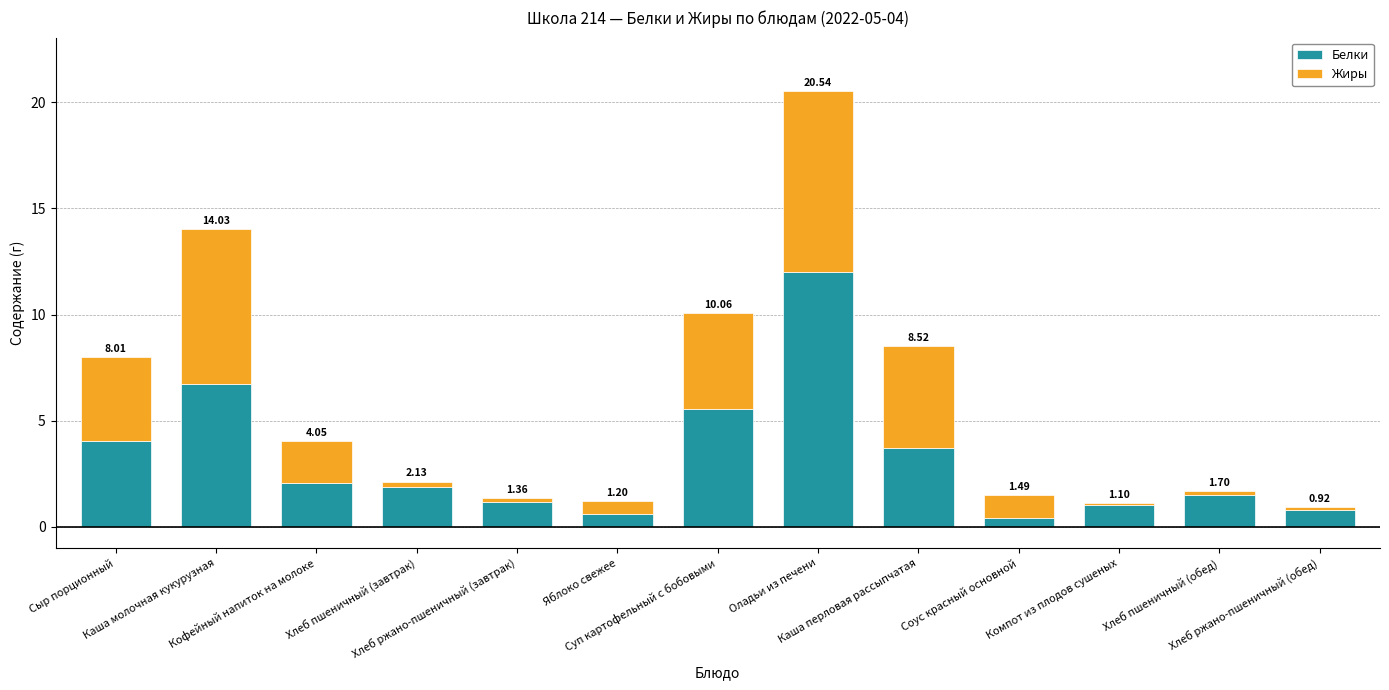

Does the chart contain stacked bars?

Yes